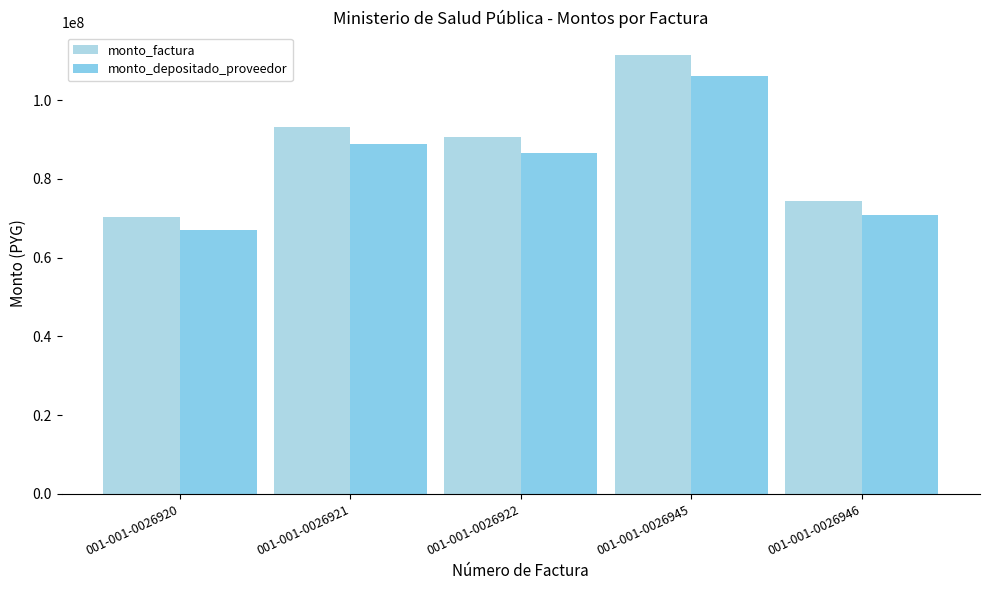

What is the difference between the maximum and minimum values in the monto_depositado_proveedor series?

39266118